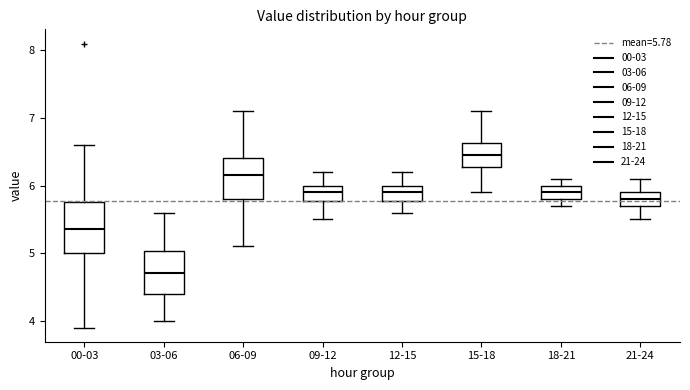

Where does the lower whisker of the box for 06-09 end on the y-axis? The values are not printed on the chart, so give them approximately, as read against the axis.

5.1